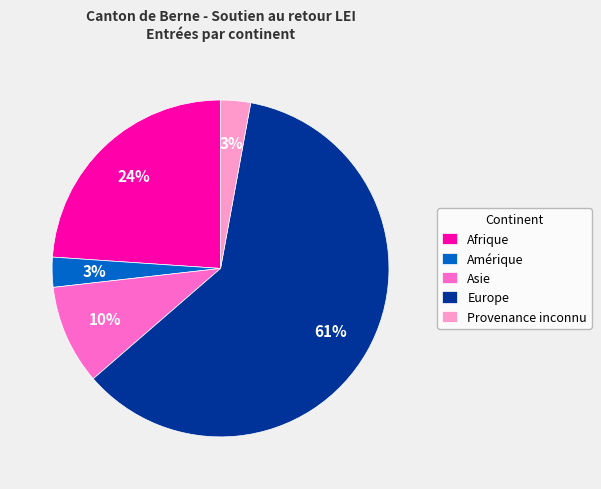

Does Provenance inconnu represent more than half of the total?

No